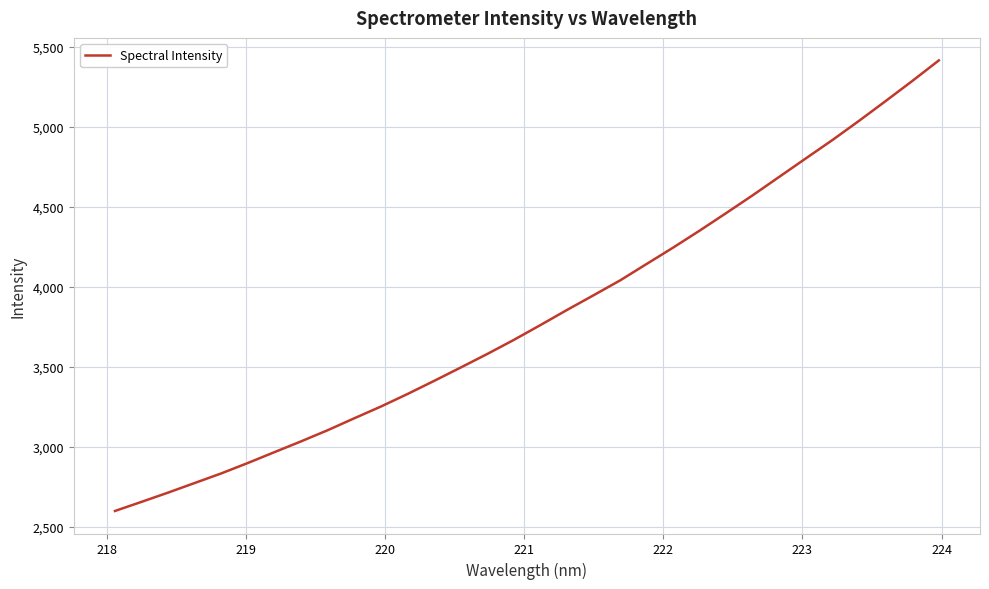

What is the greatest value displayed?

5416.9